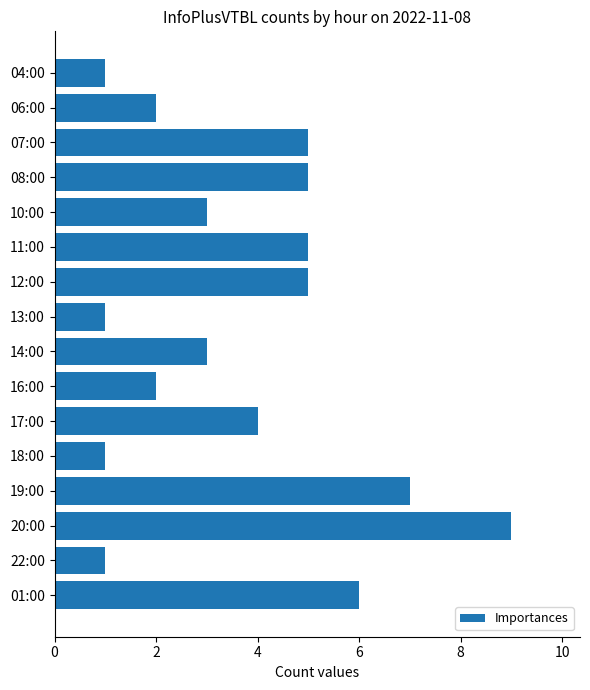

How many values are below 4?

8